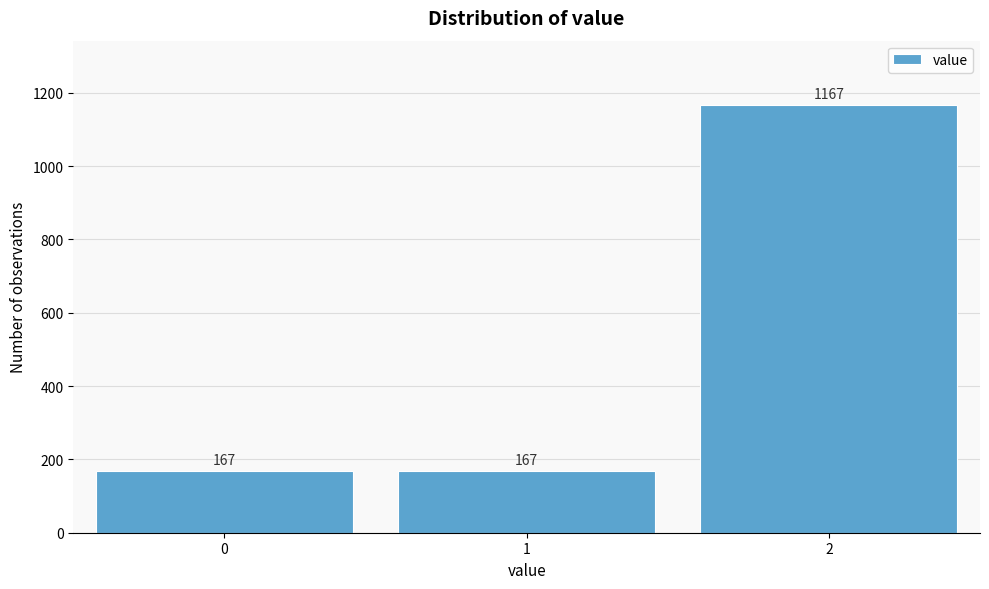

Reading right to left, list all the values displayed in this chart.

2=1167	1=167	0=167